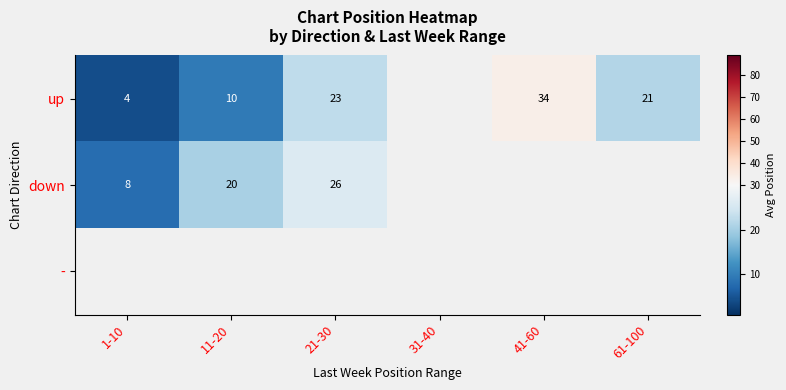

The up series shows 10.6 at 41-60. True or false?

False